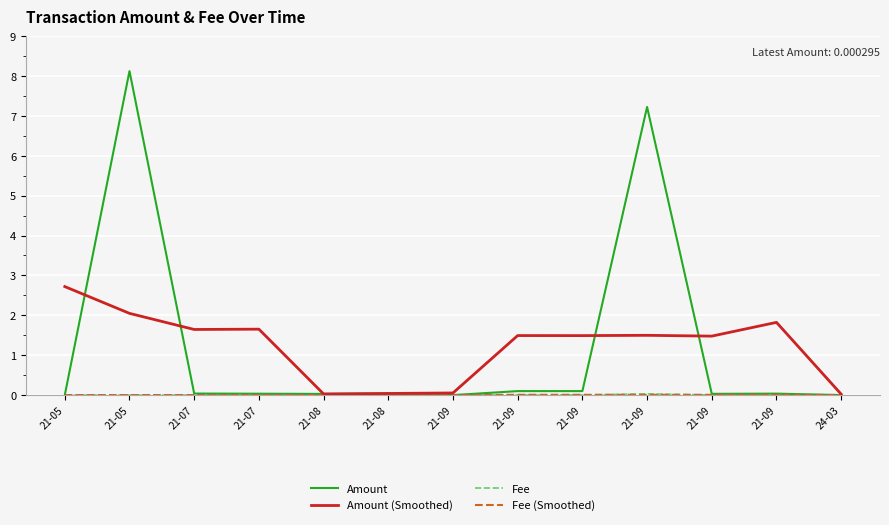

At which label is Amount (Smoothed) closest to 1?

21-09